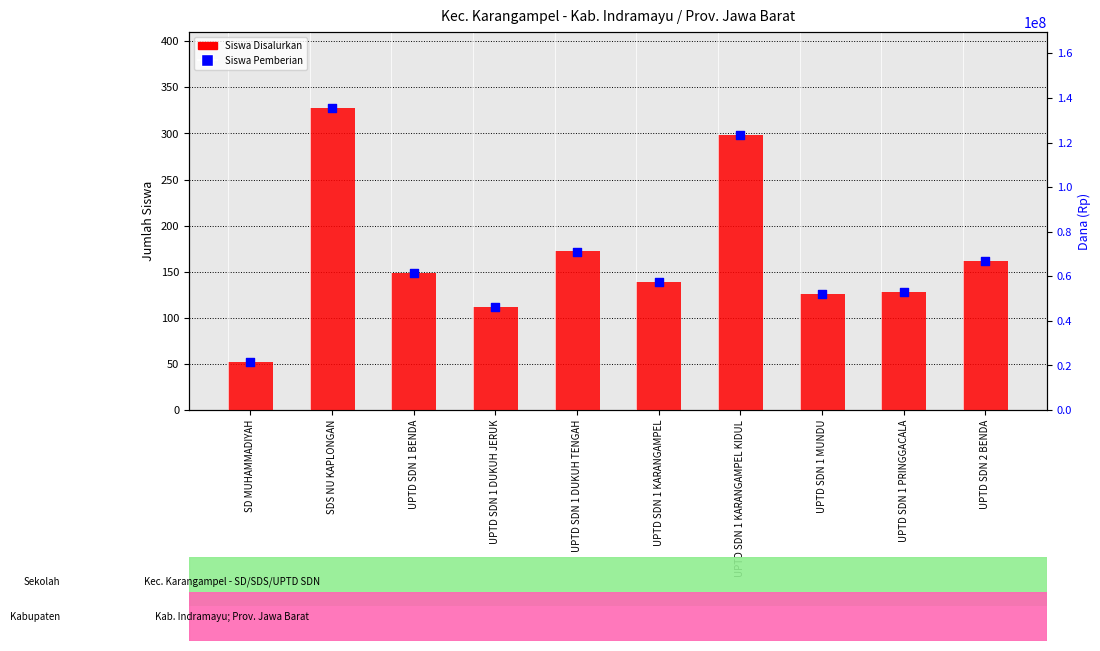

Which series reaches the maximum Y coordinate?

Siswa Disalurkan